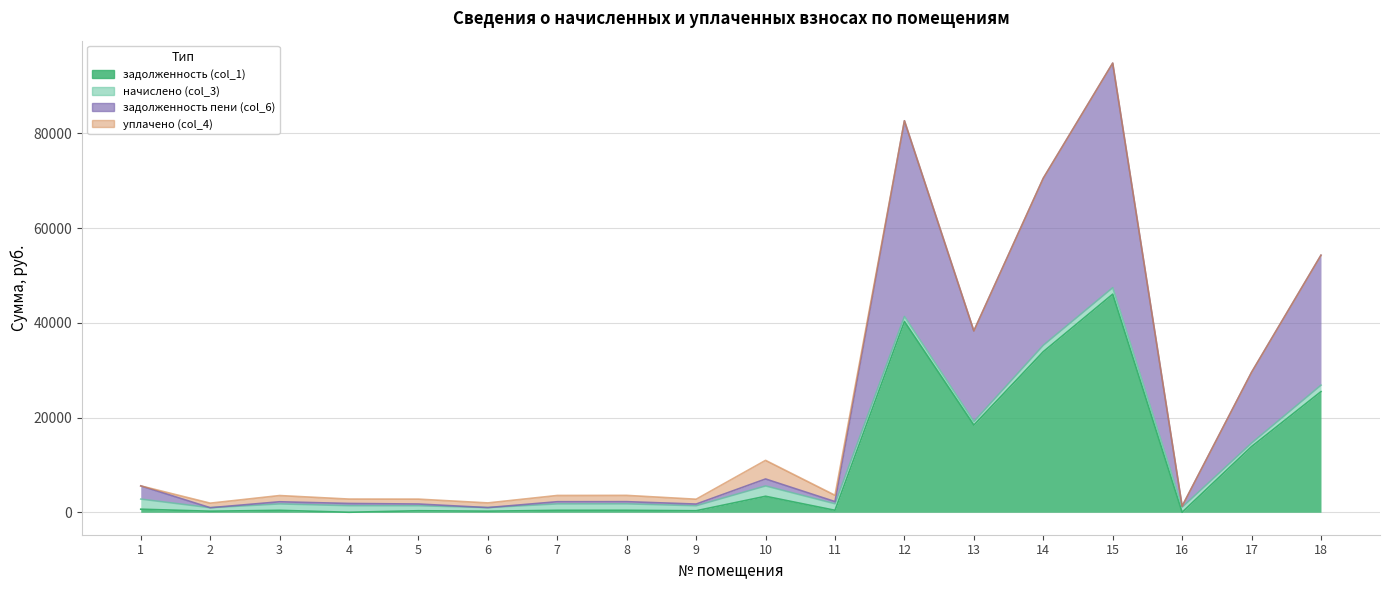

What is the approximate value of задолженность пени (col_6) at 16?

1274.2